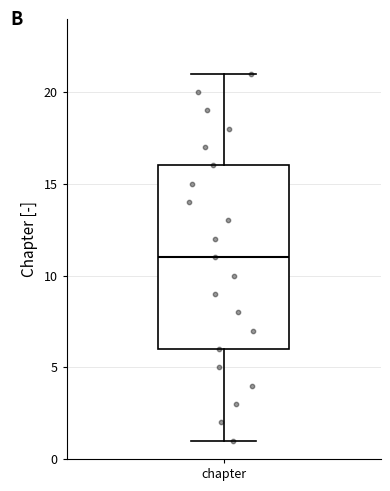

Where does the median line of the box for chapter sit on the y-axis? The values are not printed on the chart, so give them approximately, as read against the axis.

11